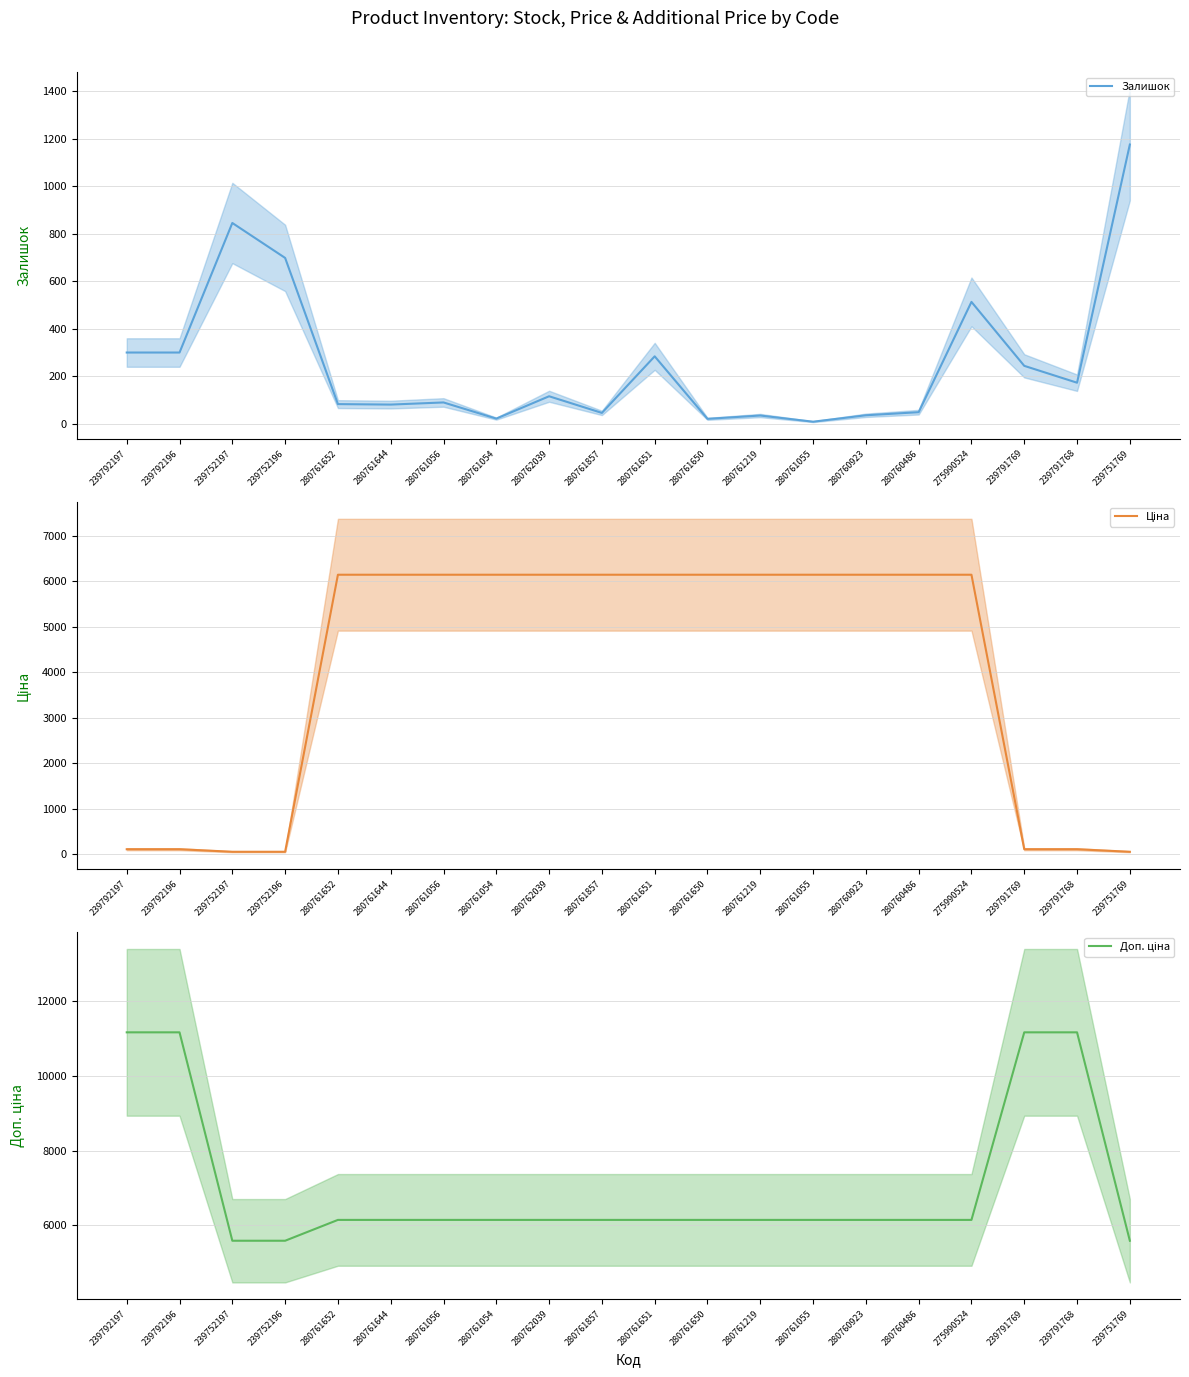

What is the maximum value shown in the chart?

11169.0